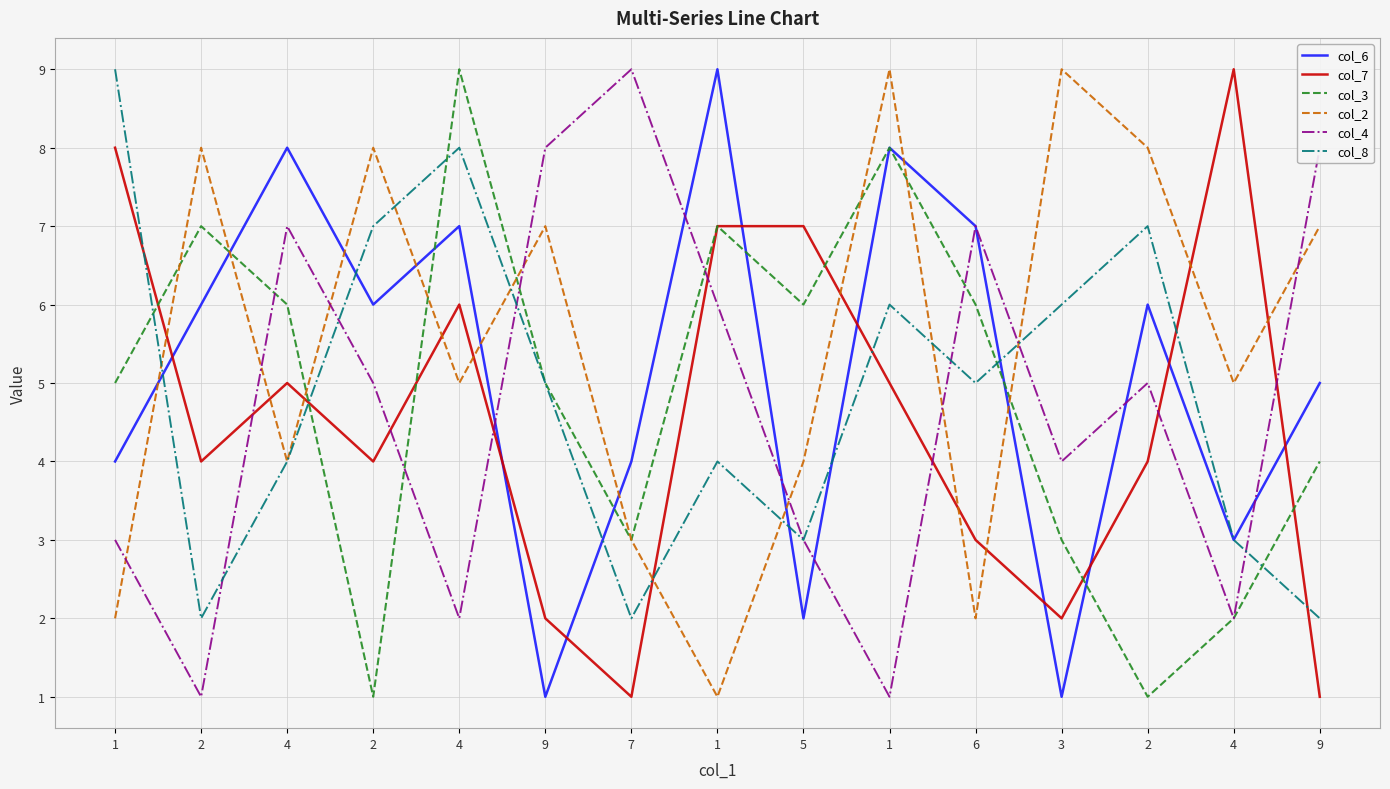

True or false: col_8 and col_2 cross at least once.

True